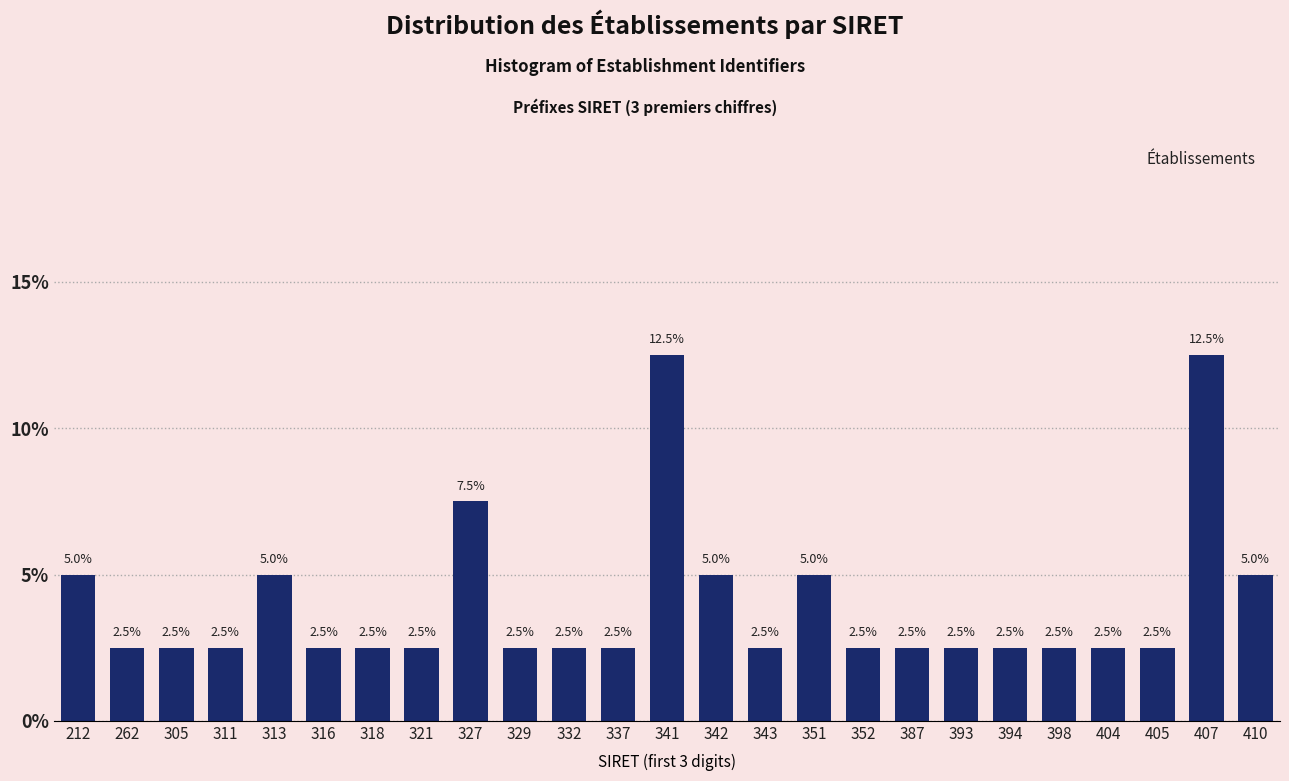

Reading left to right, what are all the values shown in this chart?

5.0	2.5	2.5	2.5	5.0	2.5	2.5	2.5	7.5	2.5	2.5	2.5	12.5	5.0	2.5	5.0	2.5	2.5	2.5	2.5	2.5	2.5	2.5	12.5	5.0